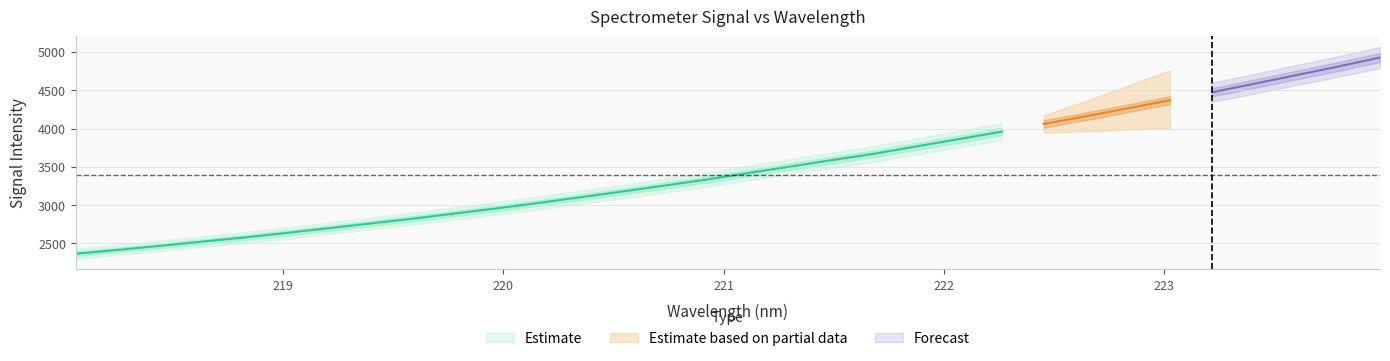

True or false: there are more than 1 points higher than both neighbors.

False